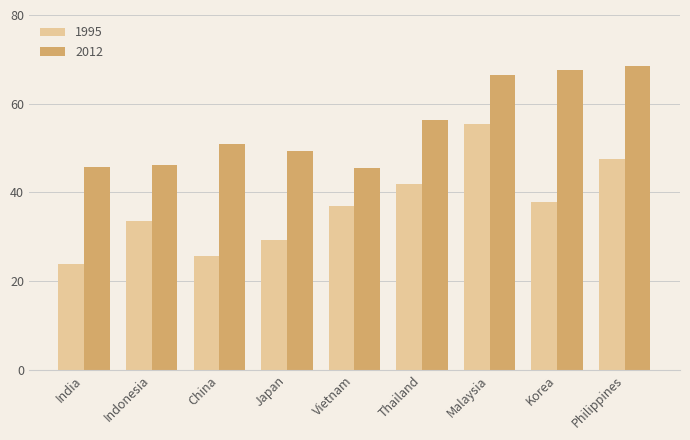

How many distinct data groups are displayed?

2